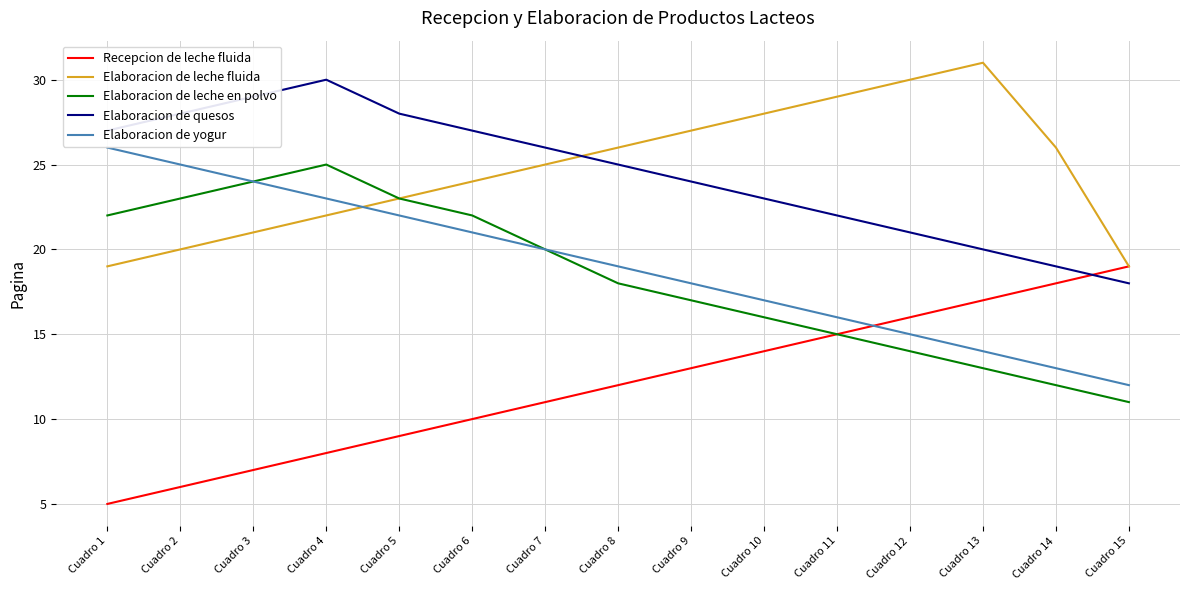

What is the minimum value for Elaboracion de quesos?

18